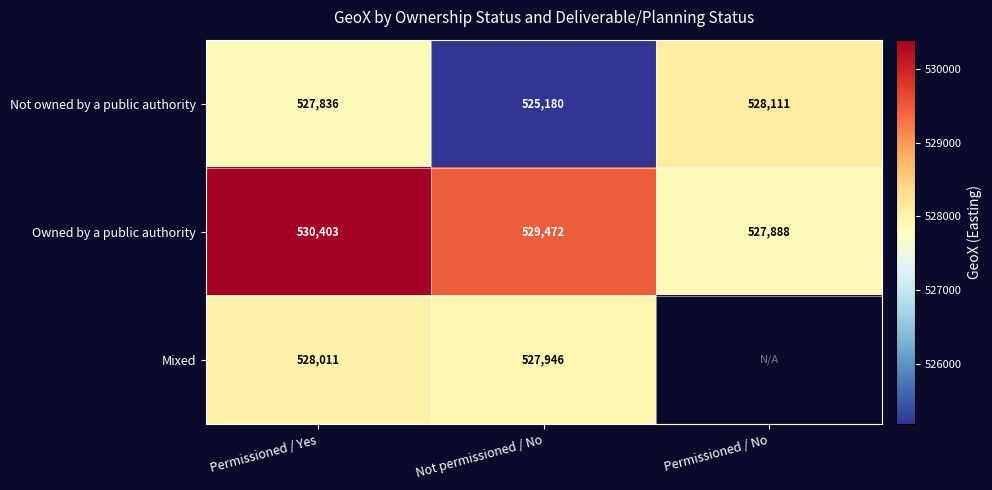

What is the difference between the Mixed values at Not permissioned / No and Permissioned / Yes?

65